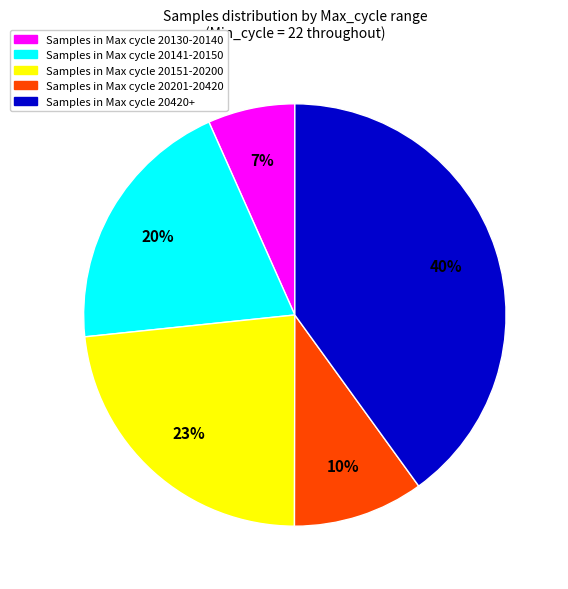

Do Samples in Max cycle 20141-20150 and Samples in Max cycle 20420+ together represent more than half of the pie?

Yes